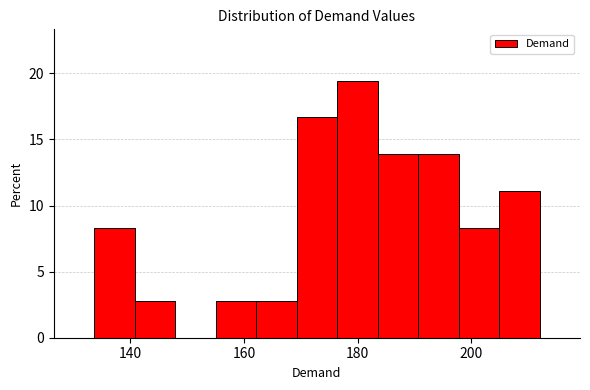

Read against the x-axis, roughly where is the centre of the tallest bar?

180